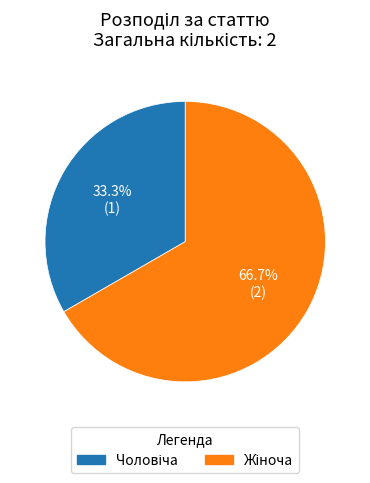

Does any single category account for the majority?

Yes